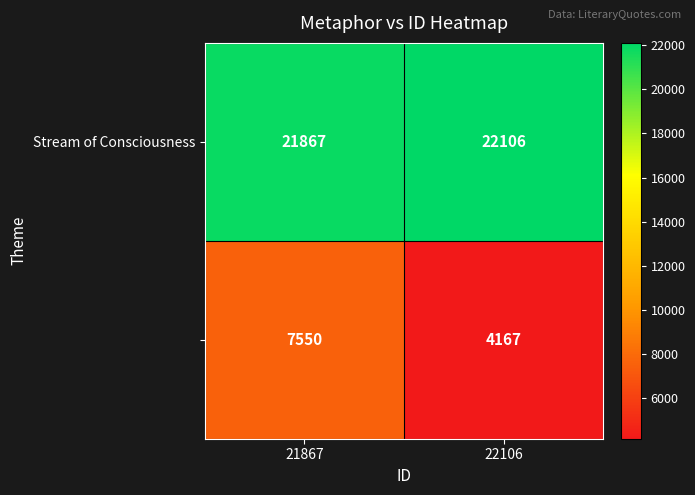

What is the maximum value shown in the chart?

22106